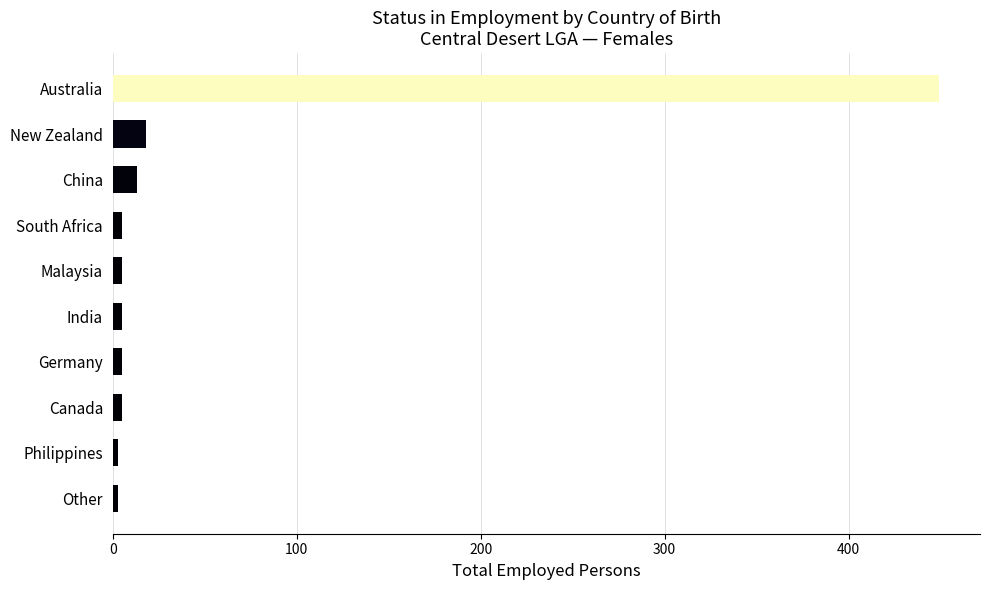

What is the label of the 10th bar from the bottom?

Australia